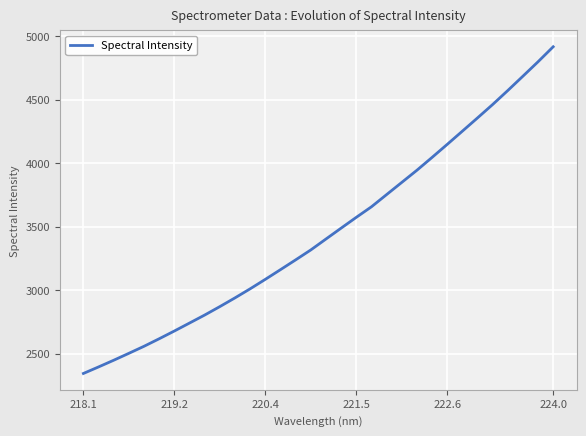

What is the maximum value shown in the chart?

4917.3